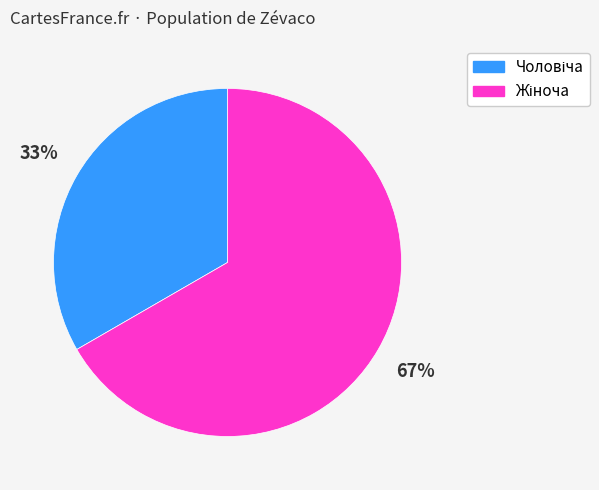

To the nearest percent, what is the average slice percentage?

50%